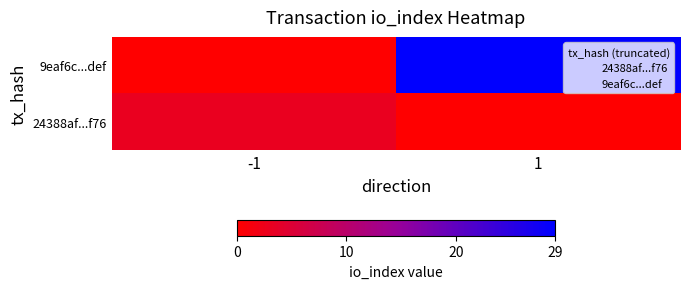

What is the spread (max minus min) of values at -1?

3